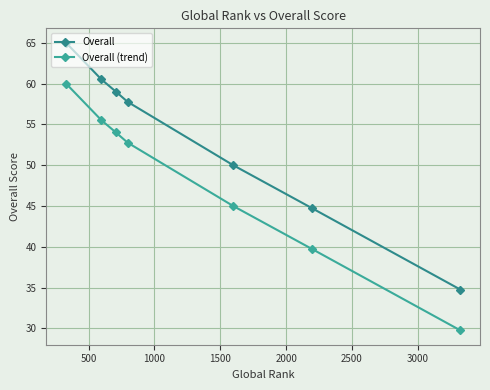

Rank the series by their maximum value, from lowest to highest.

Overall (trend), Overall